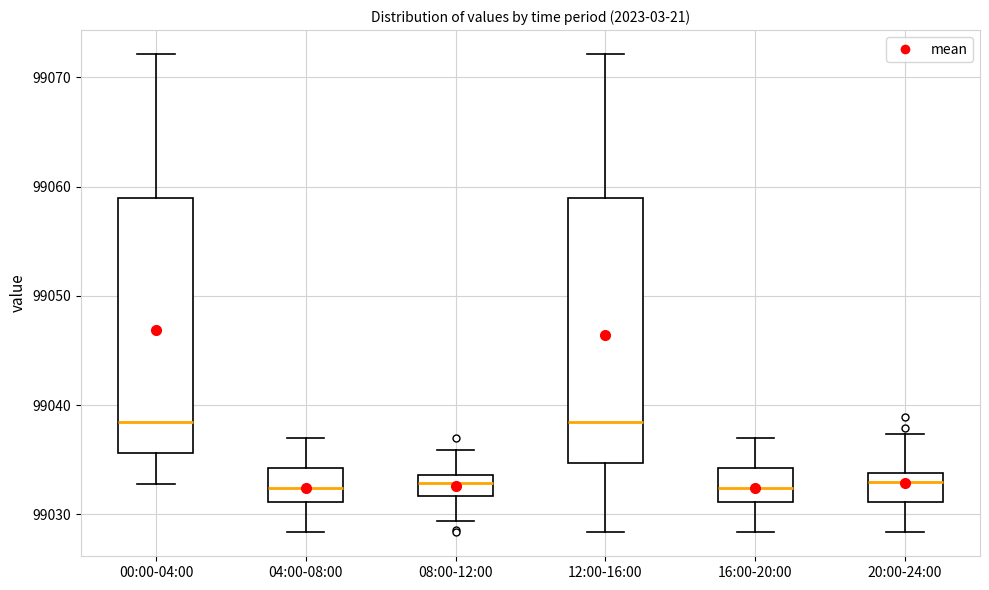

Where is the lower edge of the box for 04:00-08:00 on the y-axis? The values are not printed on the chart, so give them approximately, as read against the axis.

99031